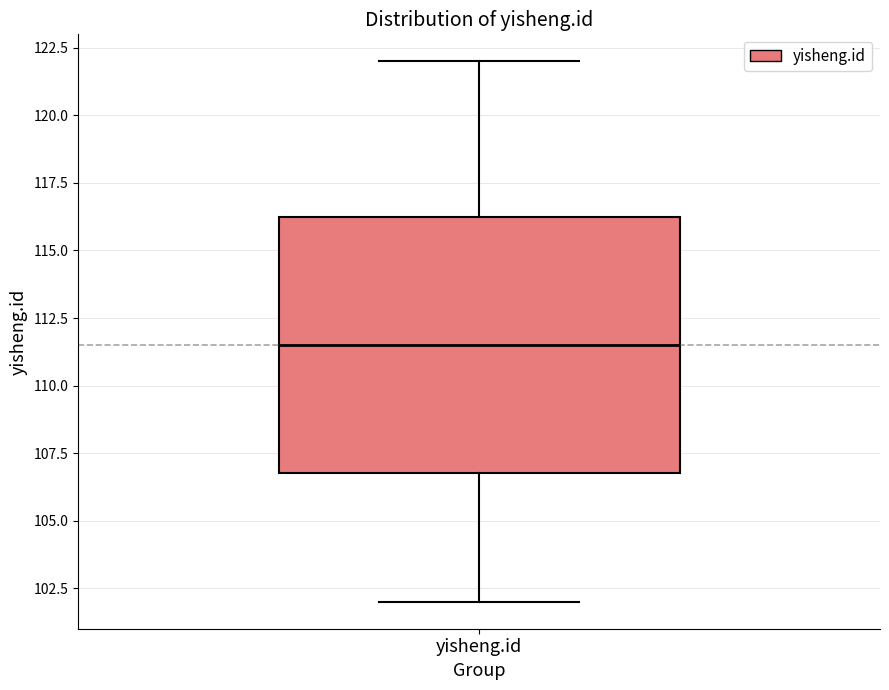

Where does the lower whisker of the box for yisheng.id end on the y-axis? The values are not printed on the chart, so give them approximately, as read against the axis.

102.0